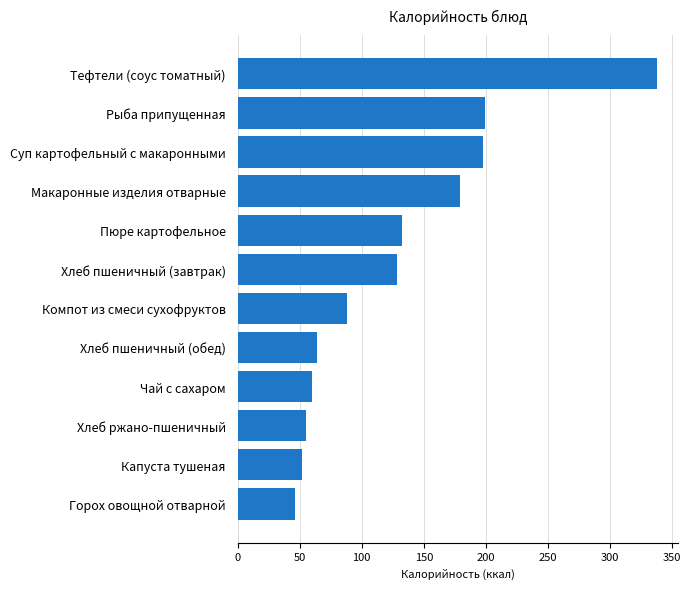

True or false: the data shows 13.1 at Капуста тушеная.

False